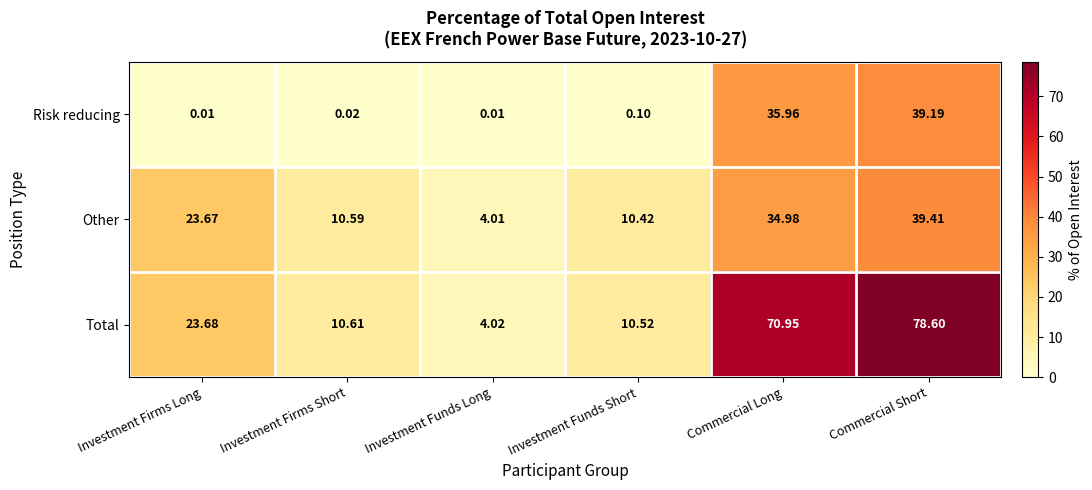

Which series changed the most between Investment Firms Long and Commercial Short?

Total